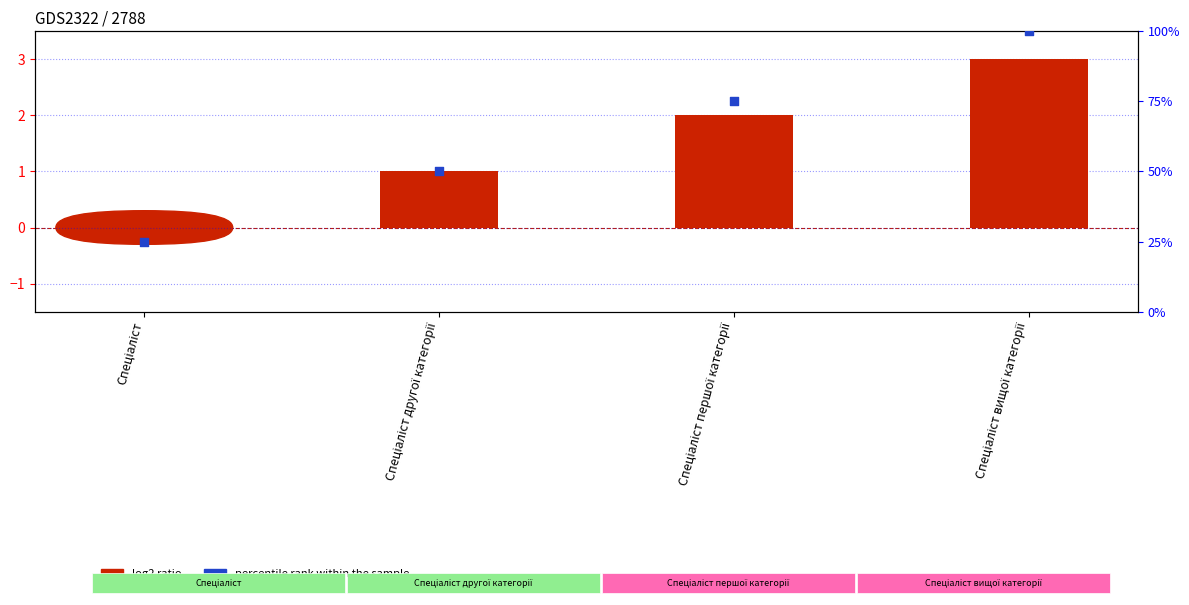

What are all the series names shown in the legend?

log2 ratio, percentile rank within the sample